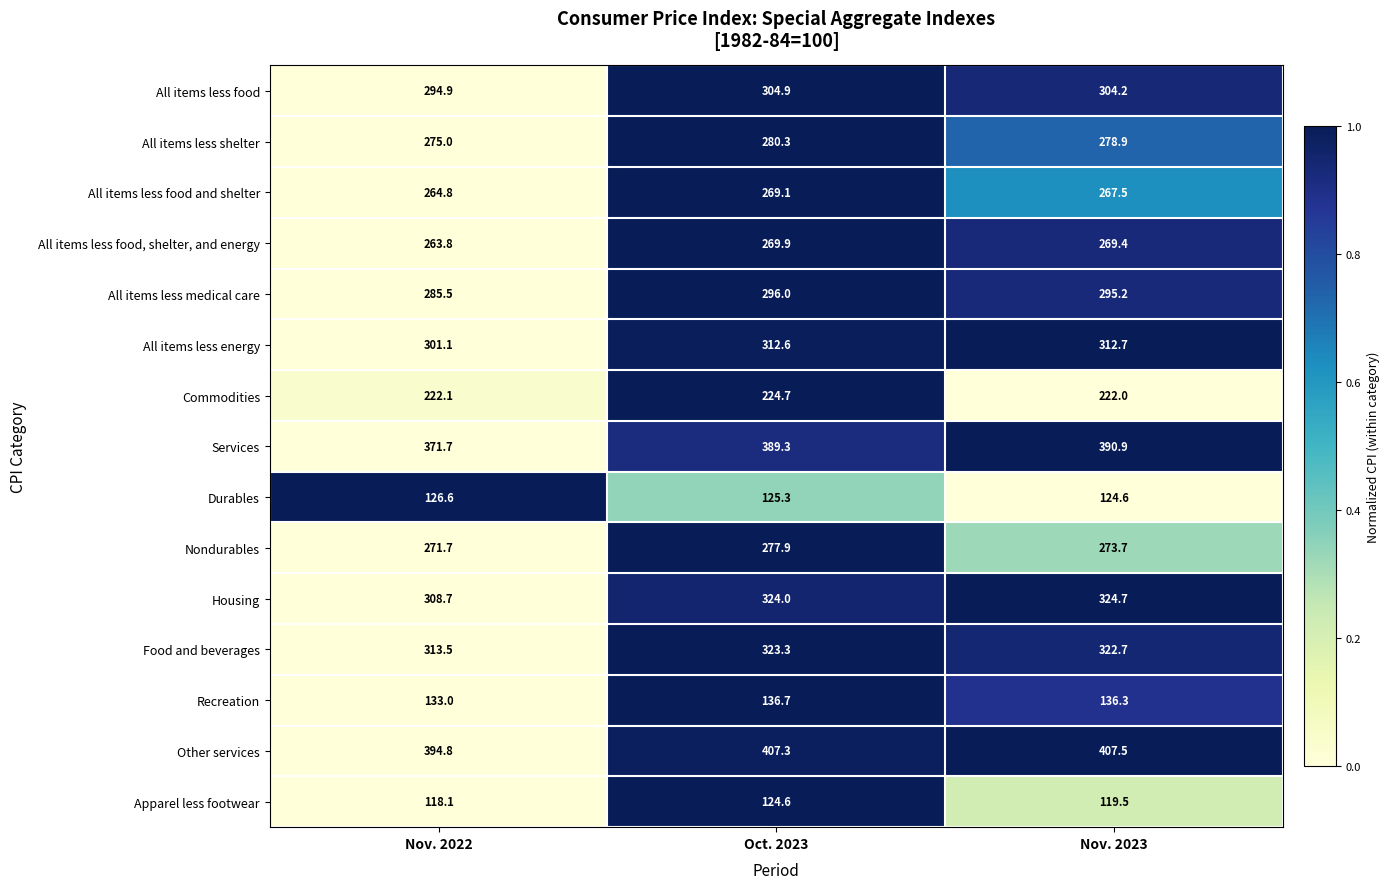

Between Nov. 2022 and Nov. 2023, which series saw the biggest shift?

Services